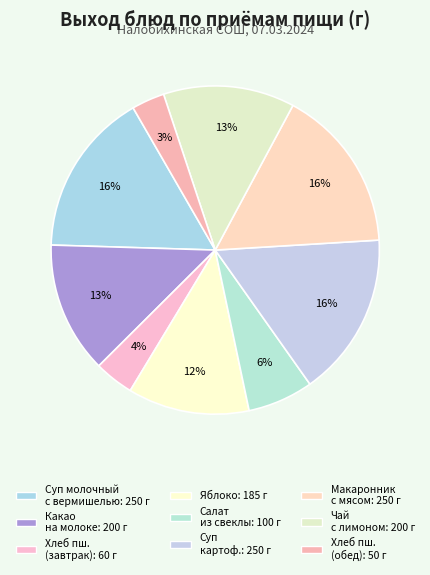

Count the number of slices in the pie.

9